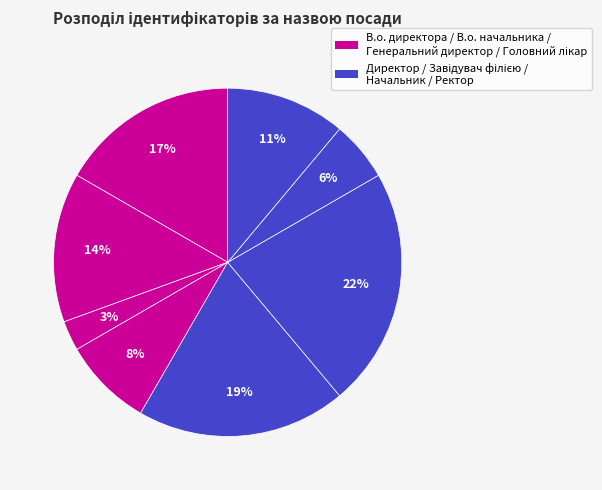

Count the number of slices in the pie.

8